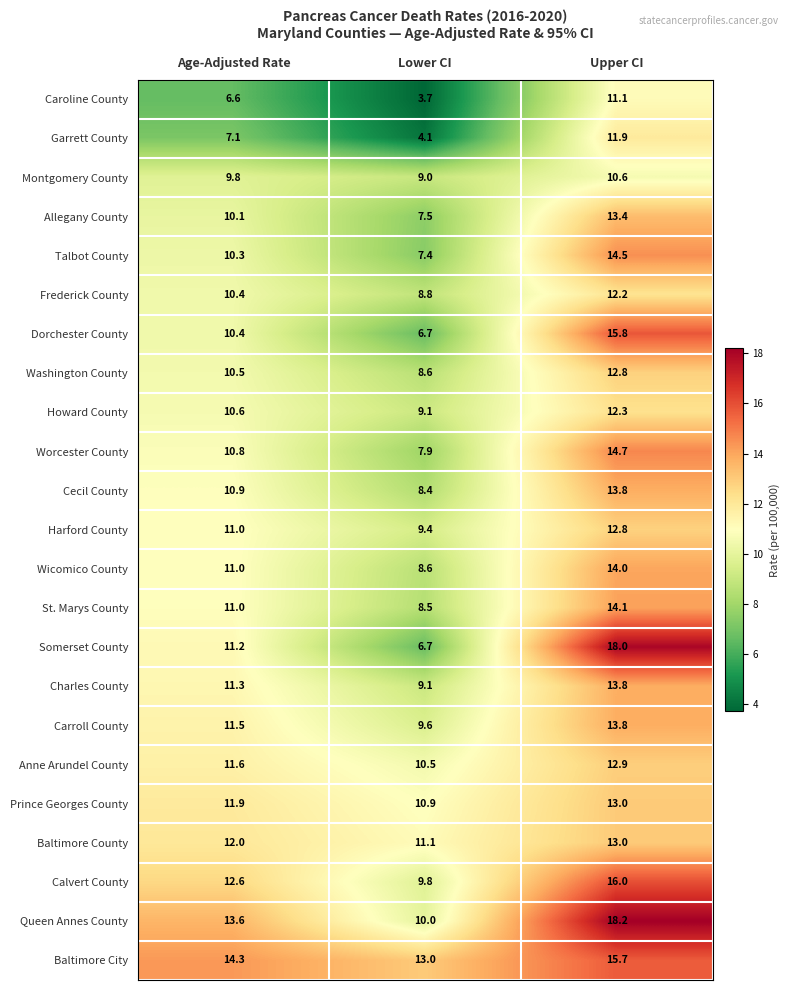

What is the highest value of the Talbot County series?

14.5